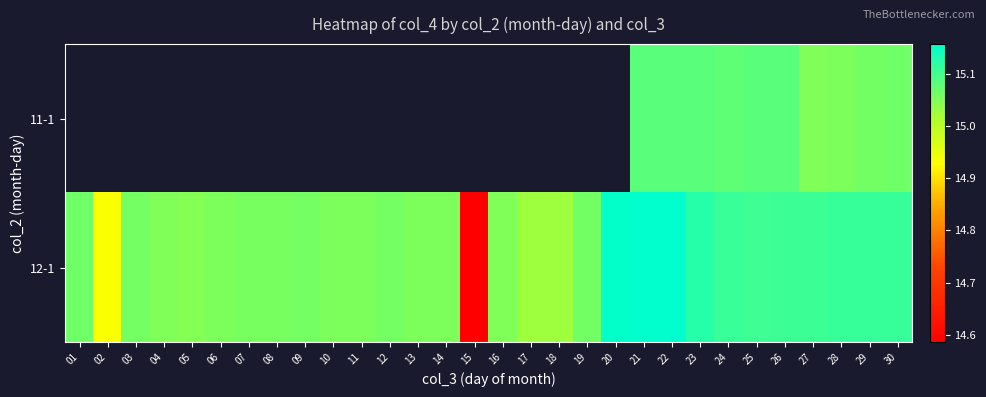

Which series has the widest spread of values?

12-1